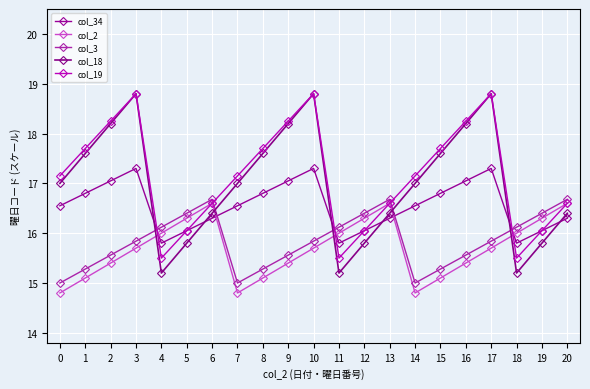

Where do col_3 and col_19 first cross each other?

3 and 4